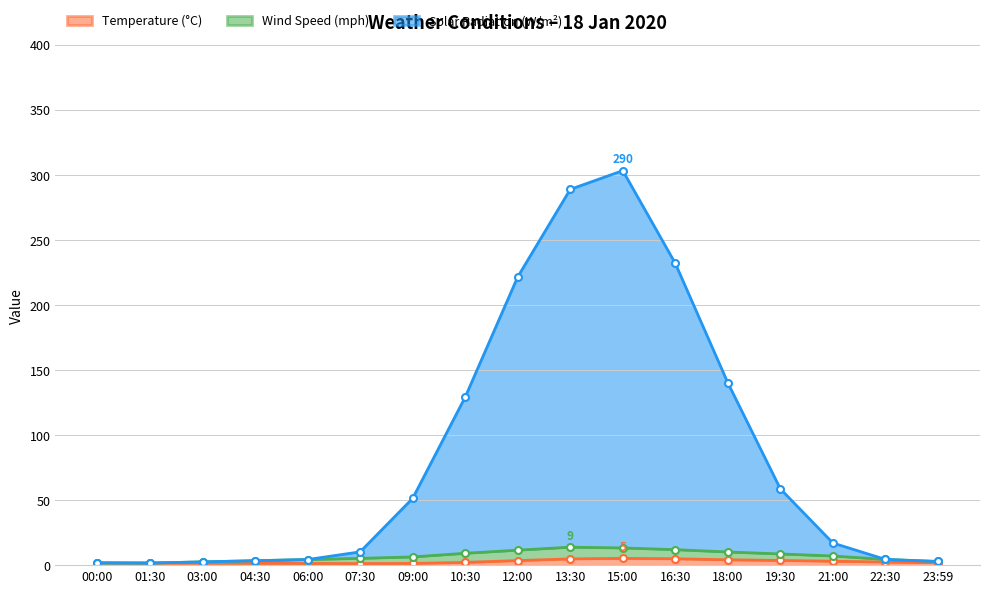

What is the difference between the maximum and minimum values in the Solar Radiation (W/m²) series?

301.6